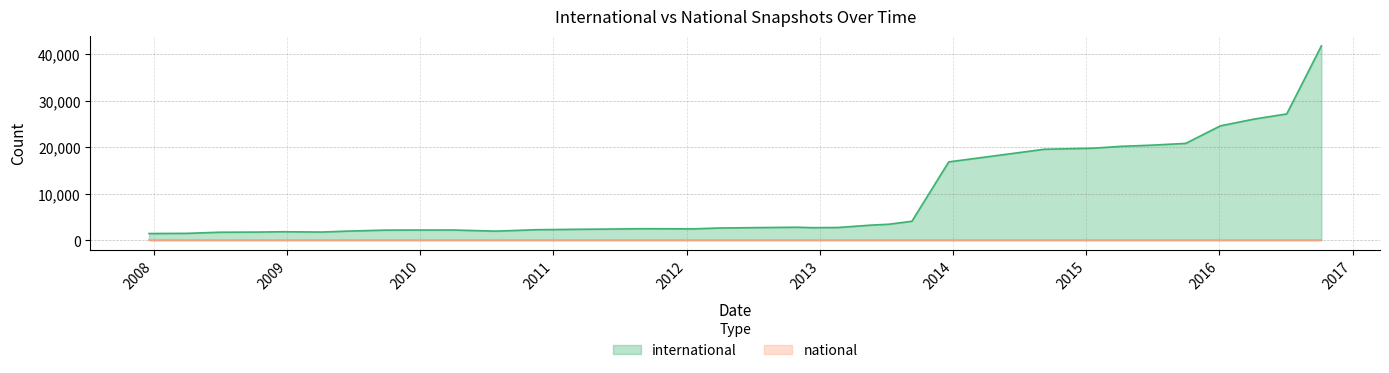

What is the maximum value shown in the chart?

41740